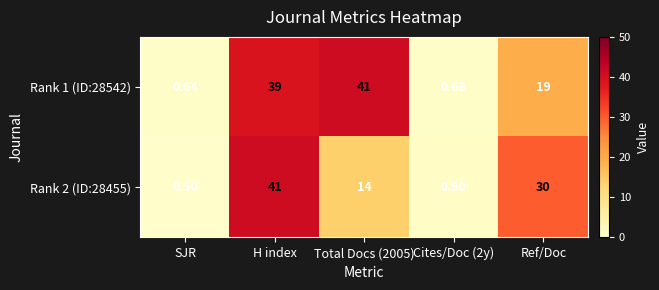

What is the difference between the highest and lowest values at SJR?

0.1